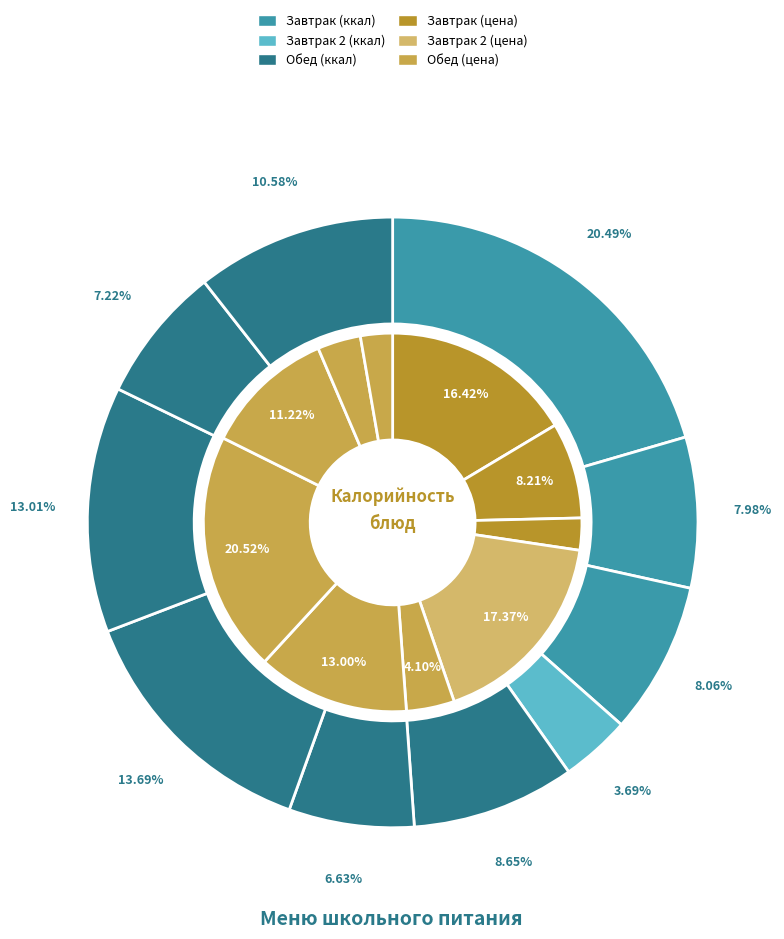

Count the number of slices in the pie.

10